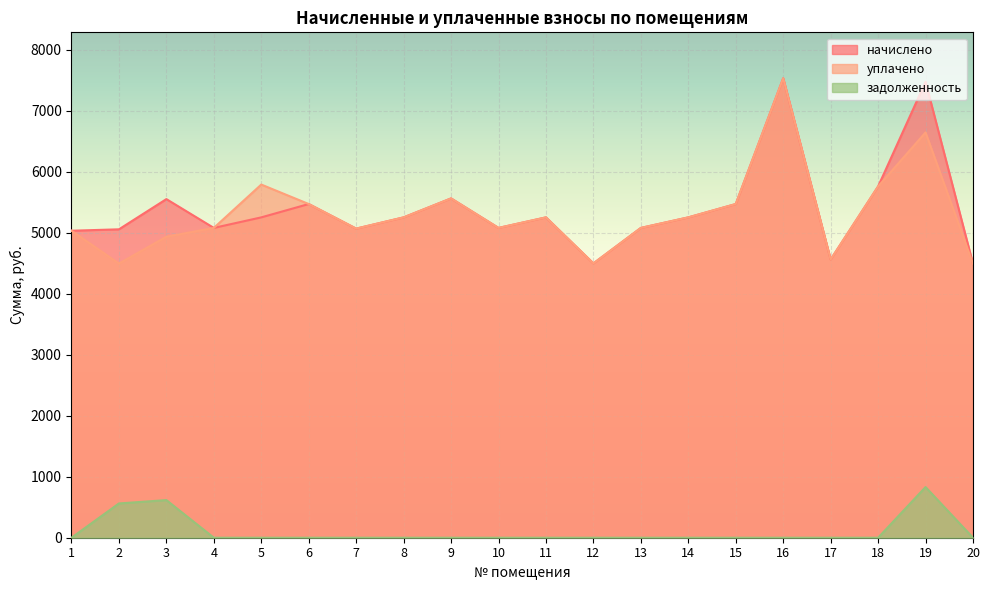

Which series has the largest range (max minus min)?

начислено